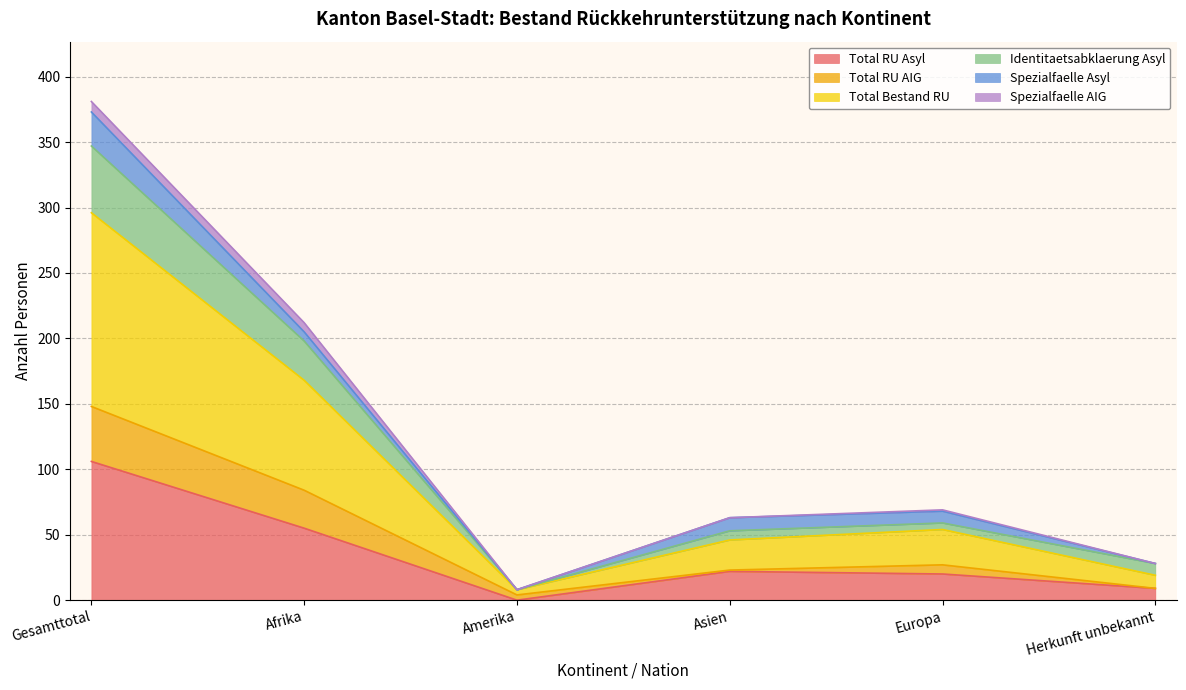

Is it true that Total RU Asyl equals 27 at Afrika?

False